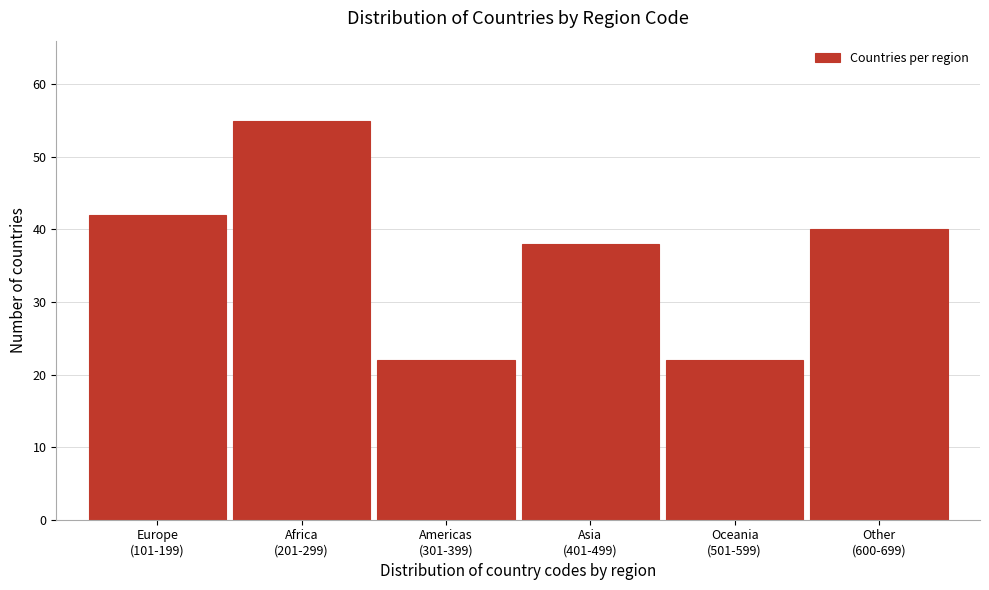

Reading right to left, list all the values displayed in this chart.

40	22	38	22	55	42